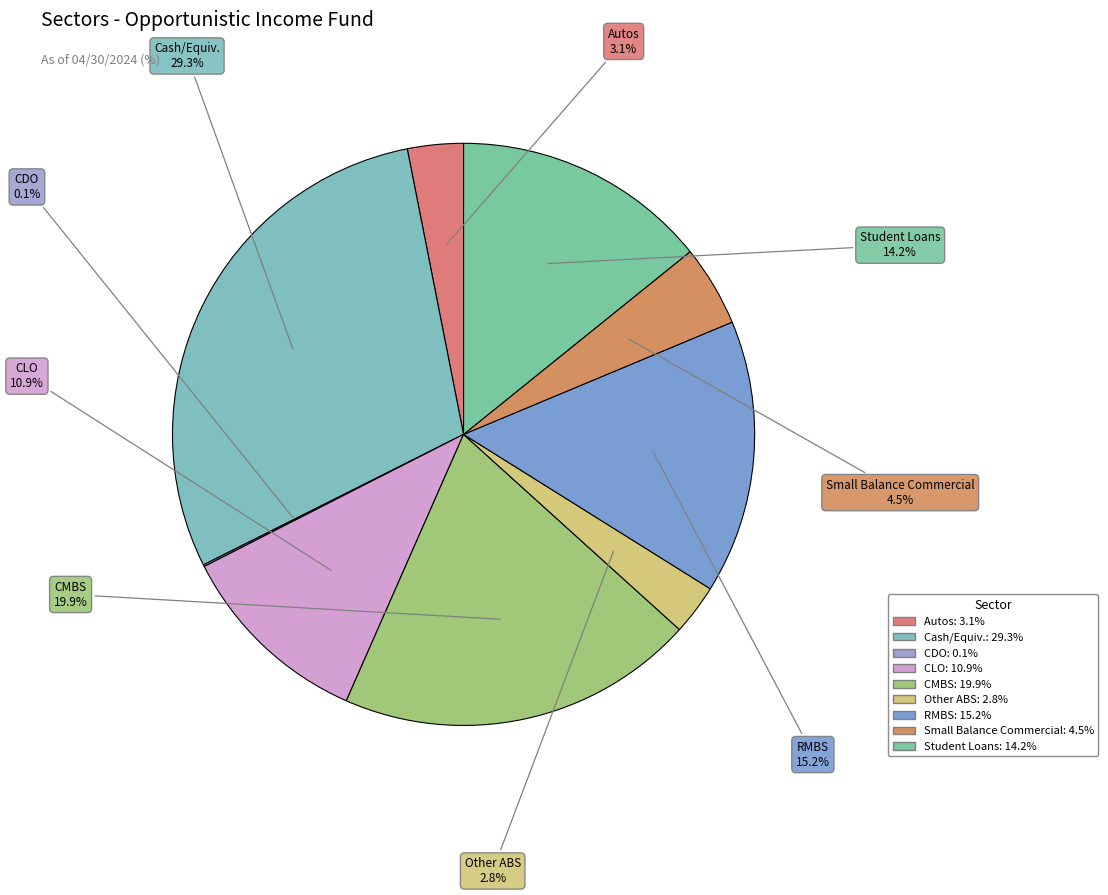

To the nearest percent, what portion does Student Loans represent?

14%